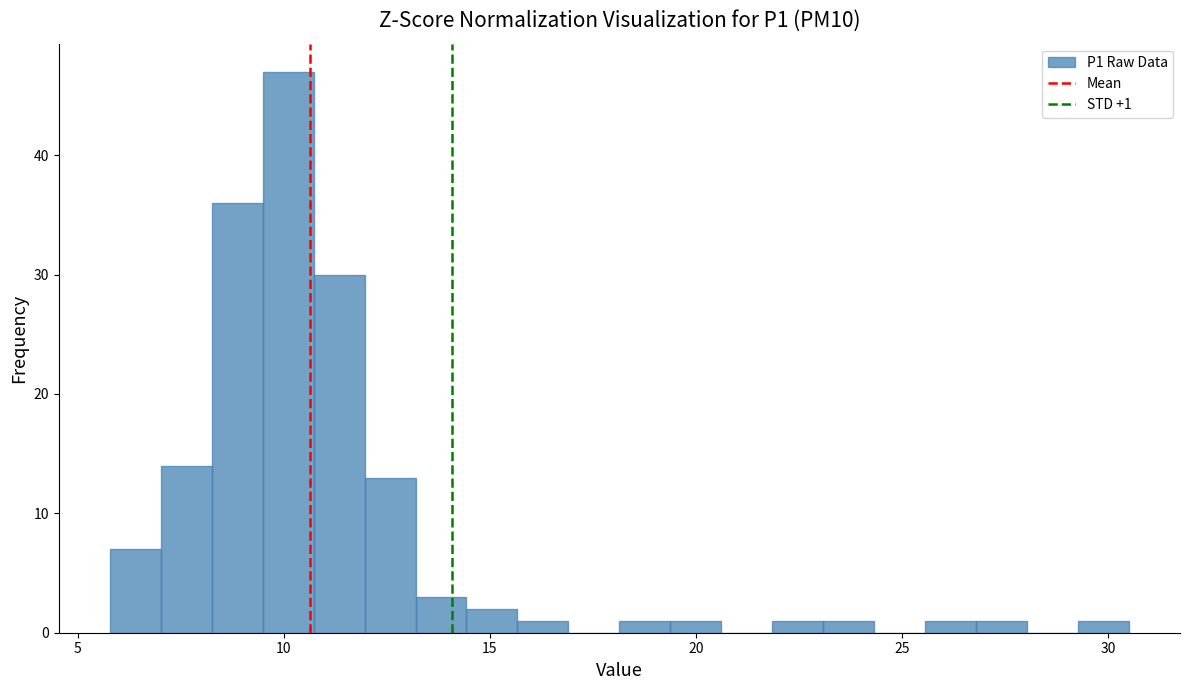

Read against the x-axis, roughly where is the centre of the tallest bar?

10.0